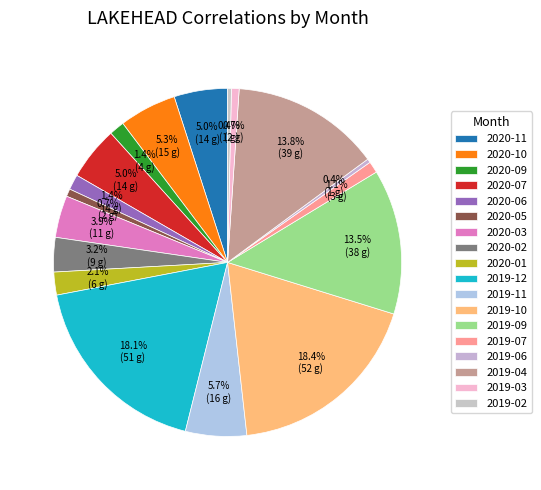

Does any single category account for the majority?

No